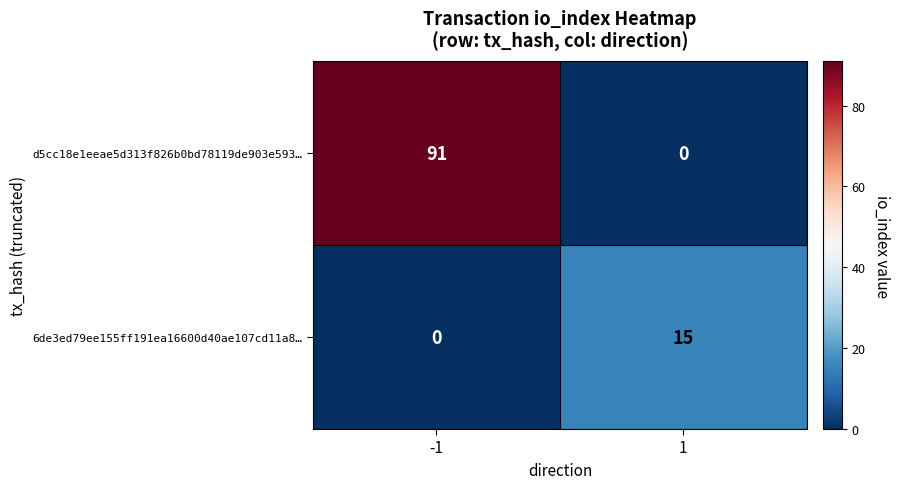

Count the number of data series in this chart.

2